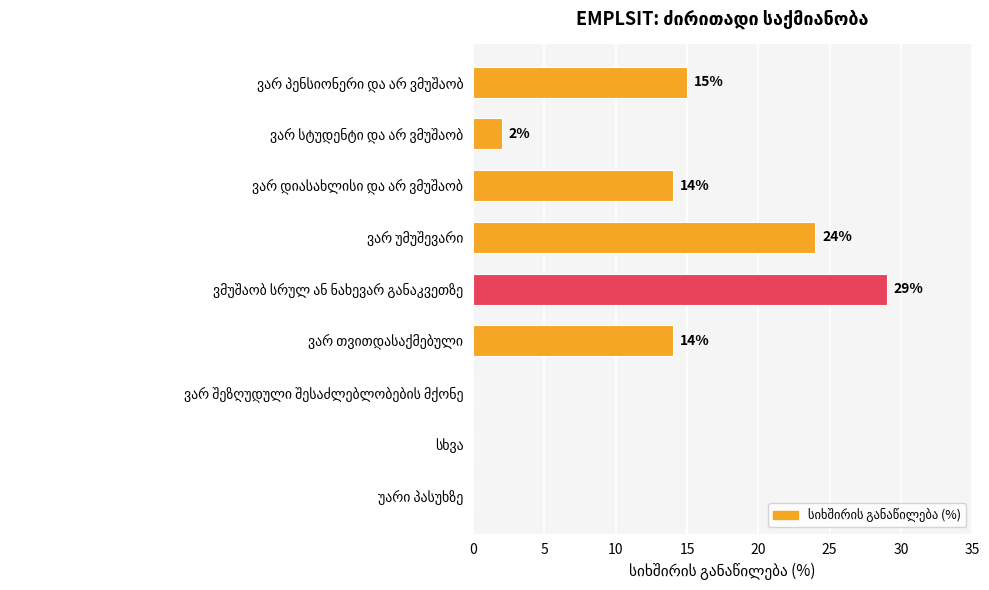

What is the sum of all values?

98